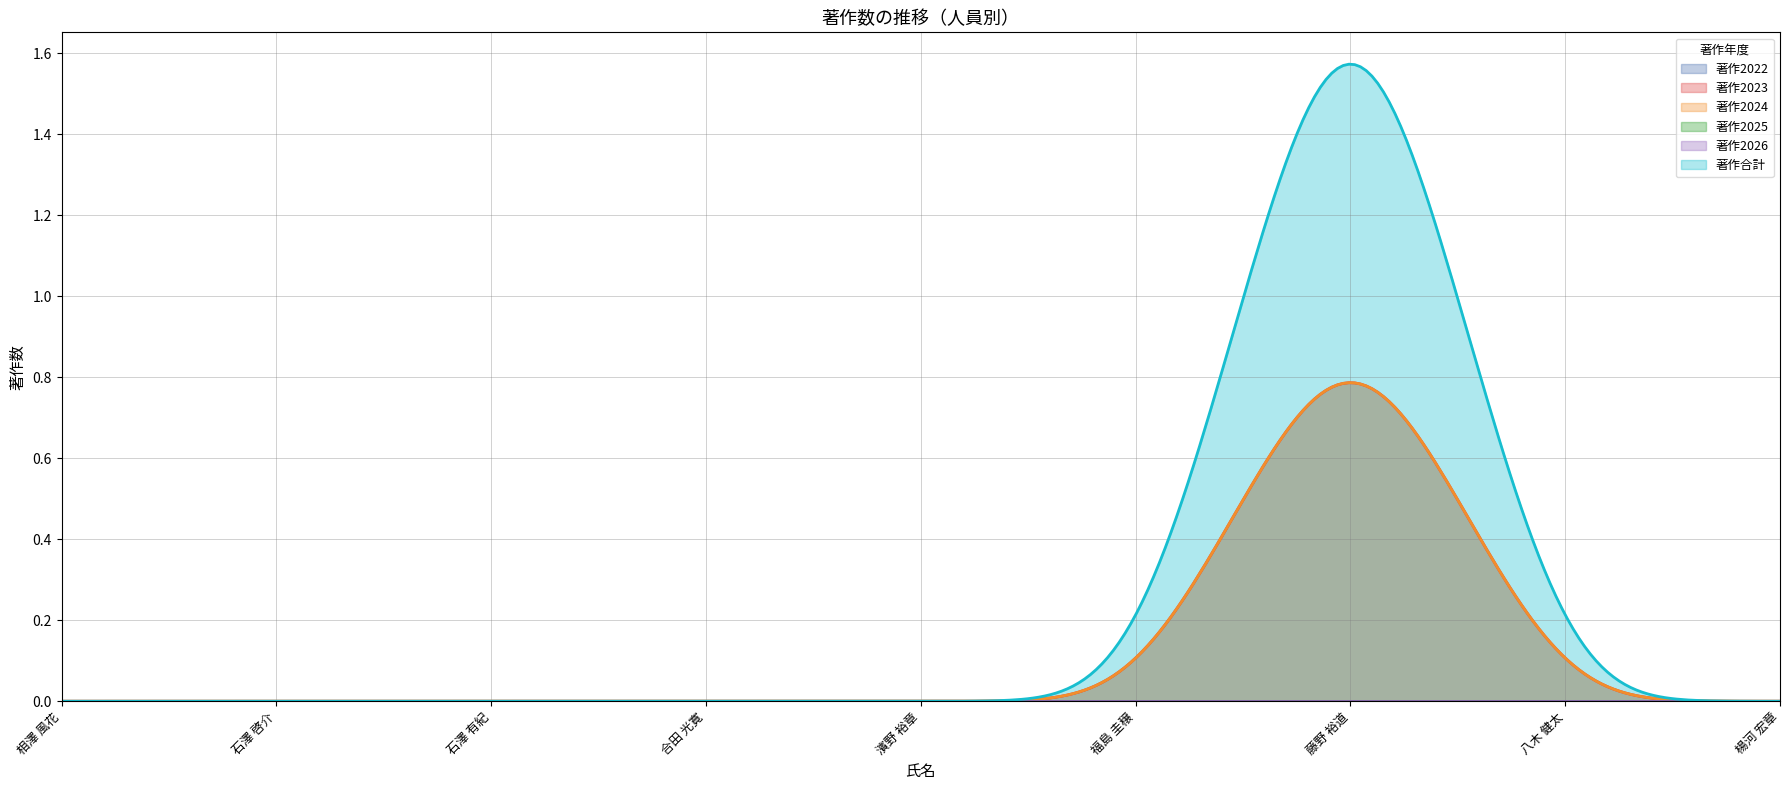

The value of 著作2023 at 濱野 裕章 is -1. True or false?

False